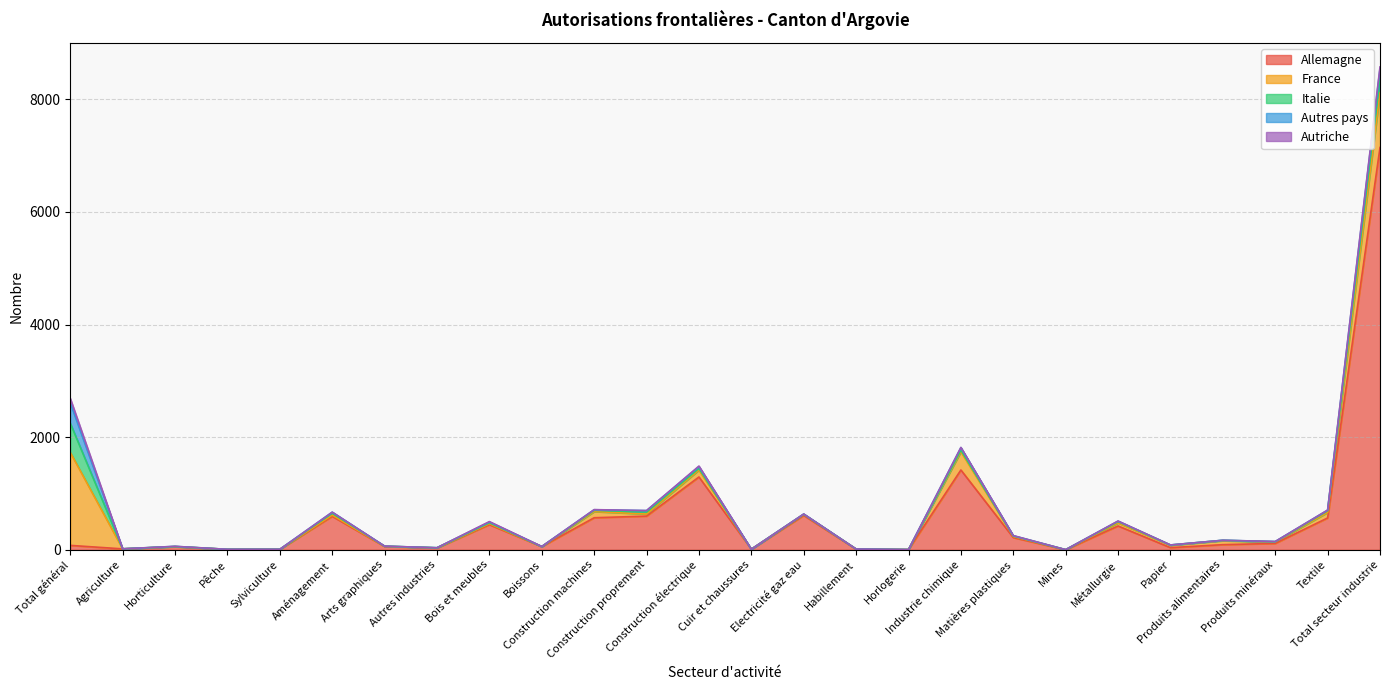

At which label does Italie first exceed 5?

Total général